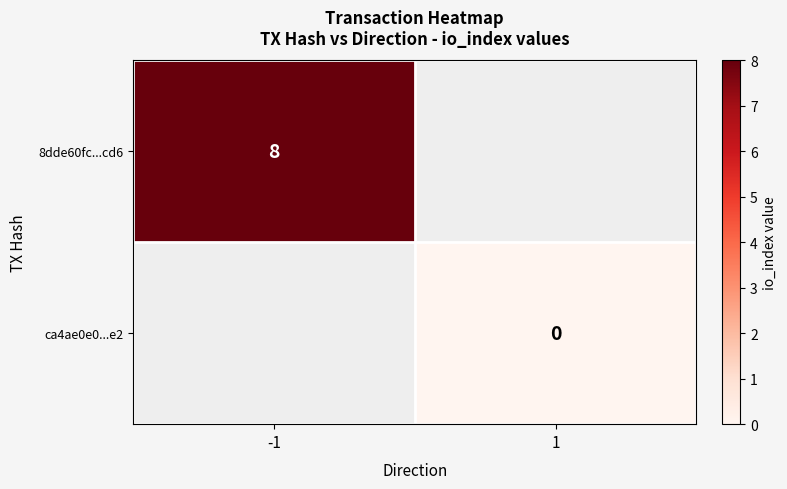

Is the value of ca4ae0e0...e2 at 1 greater than the value of 8dde60fc...cd6 at -1?

No